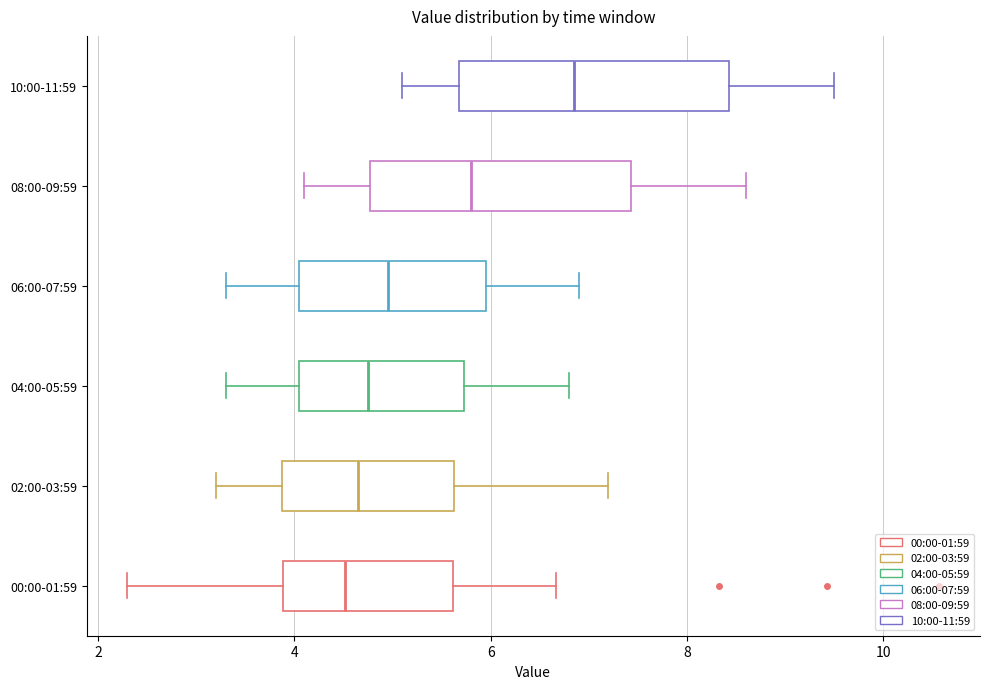

Where does the median line of the box for 04:00-05:59 sit on the x-axis? The values are not printed on the chart, so give them approximately, as read against the axis.

4.8